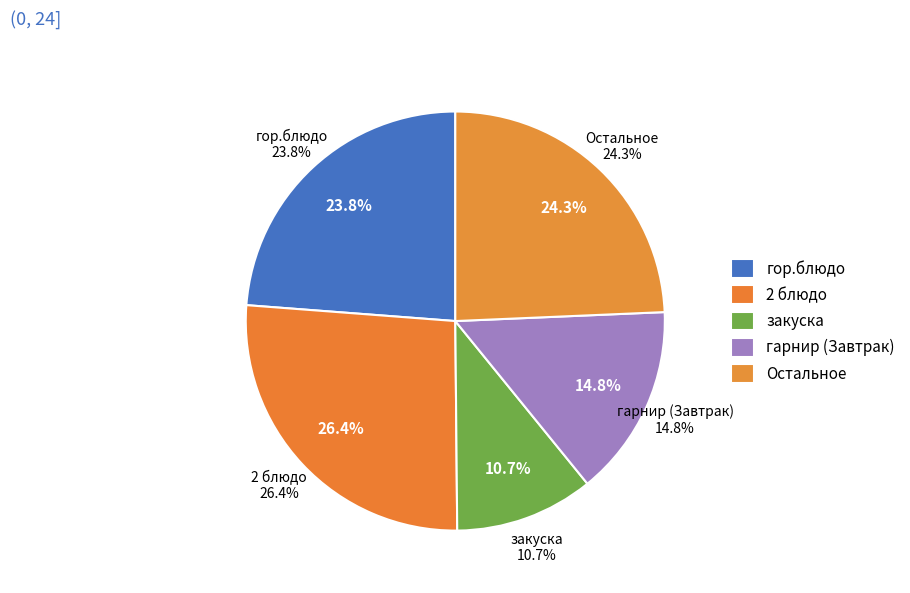

Is there any slice that represents more than half of the pie?

No